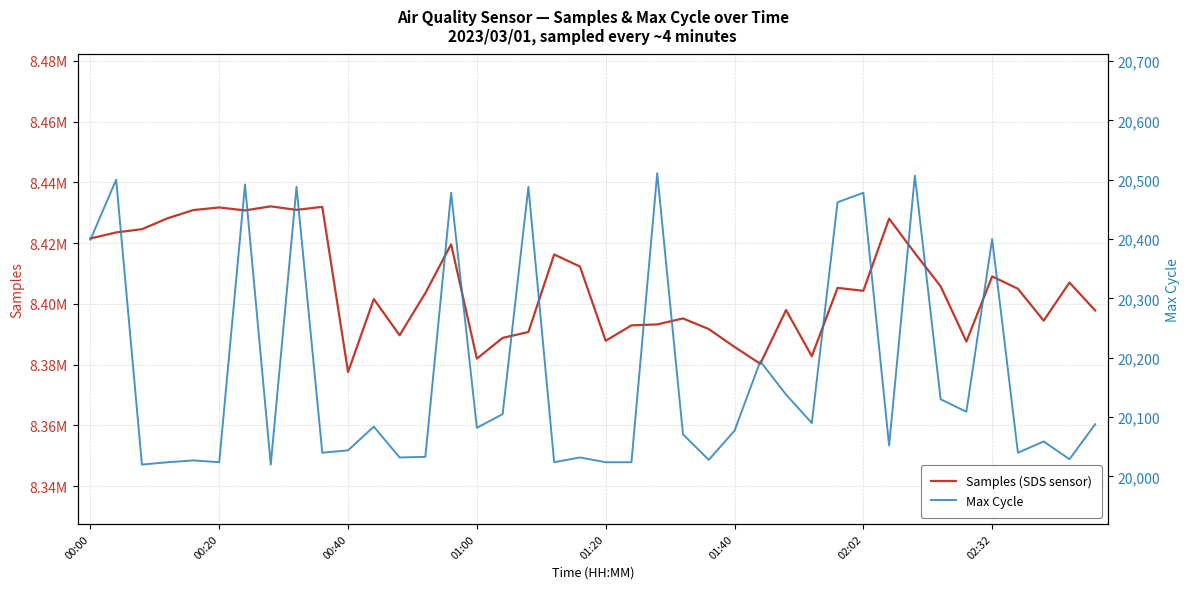

The value of Max Cycle at 14 is 14028. True or false?

False